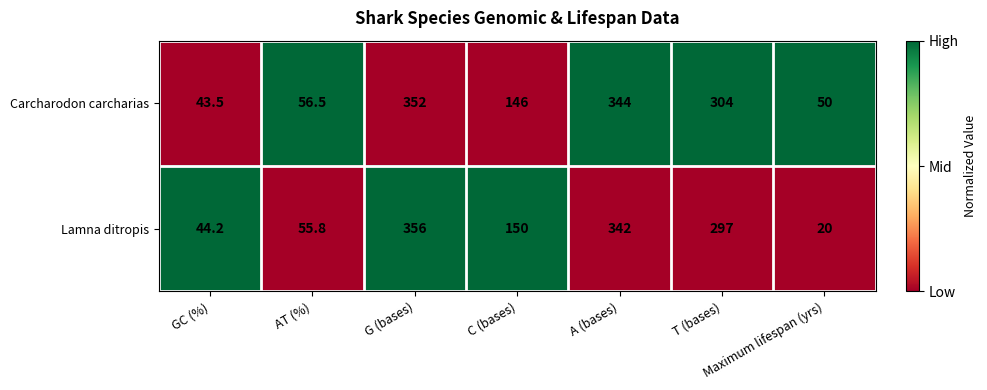

How many data points in Carcharodon carcharias are less than 146?

3